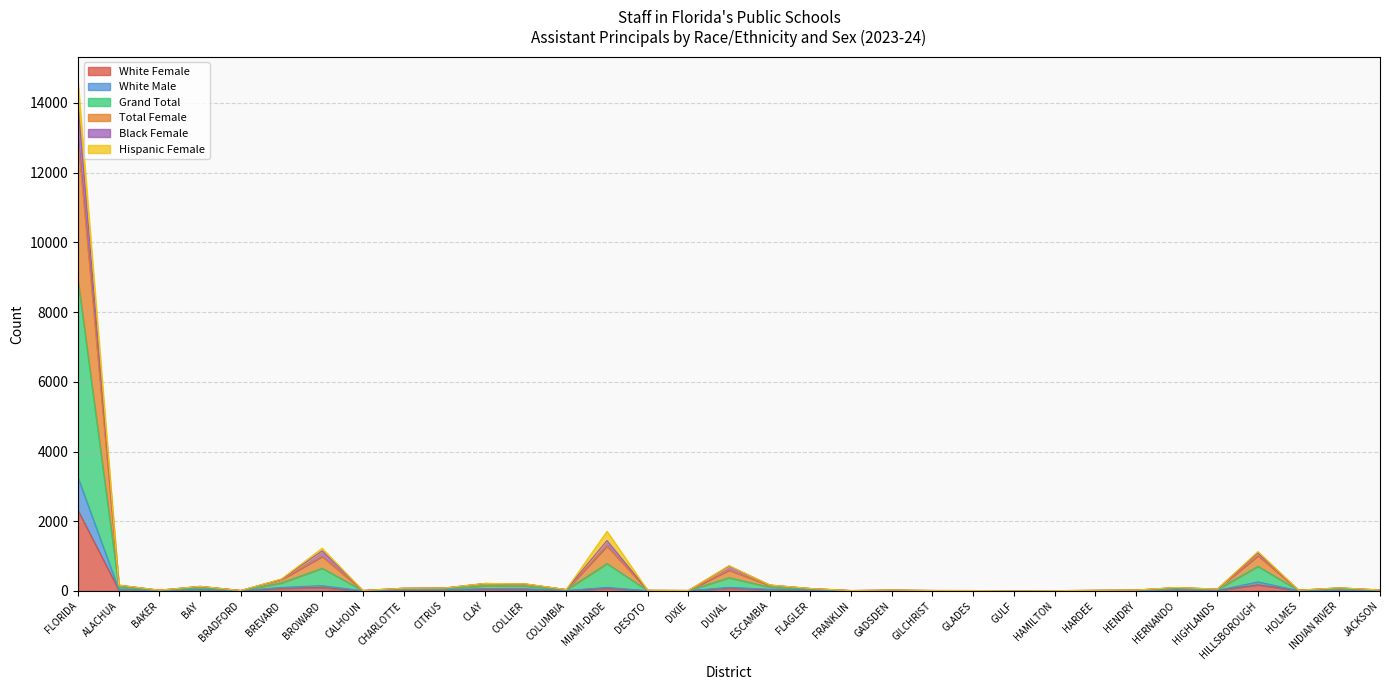

The Black Female series shows 353 at MIAMI-DADE. True or false?

False